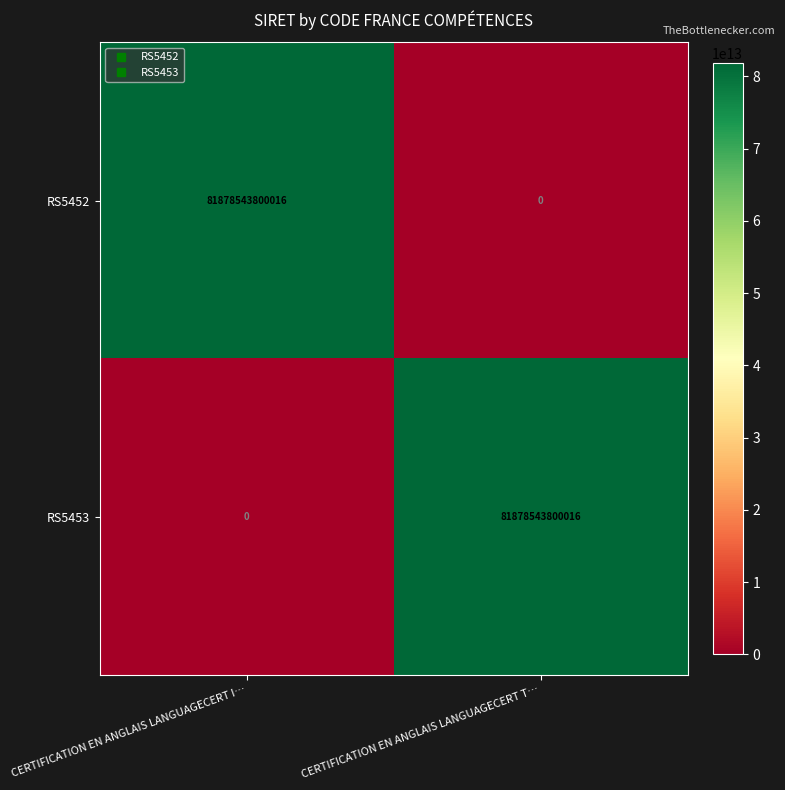

True or false: RS5453 has a value of 55790826156734 at CERTIFICATION EN ANGLAIS LANGUAGECERT I….

False